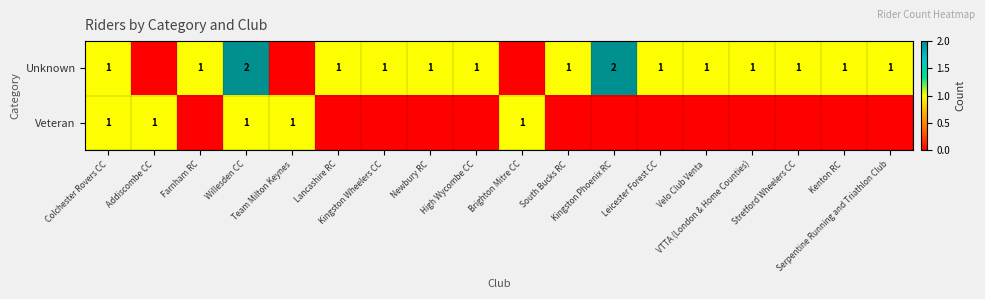

Is it true that Unknown equals 1 at Farnham RC?

True